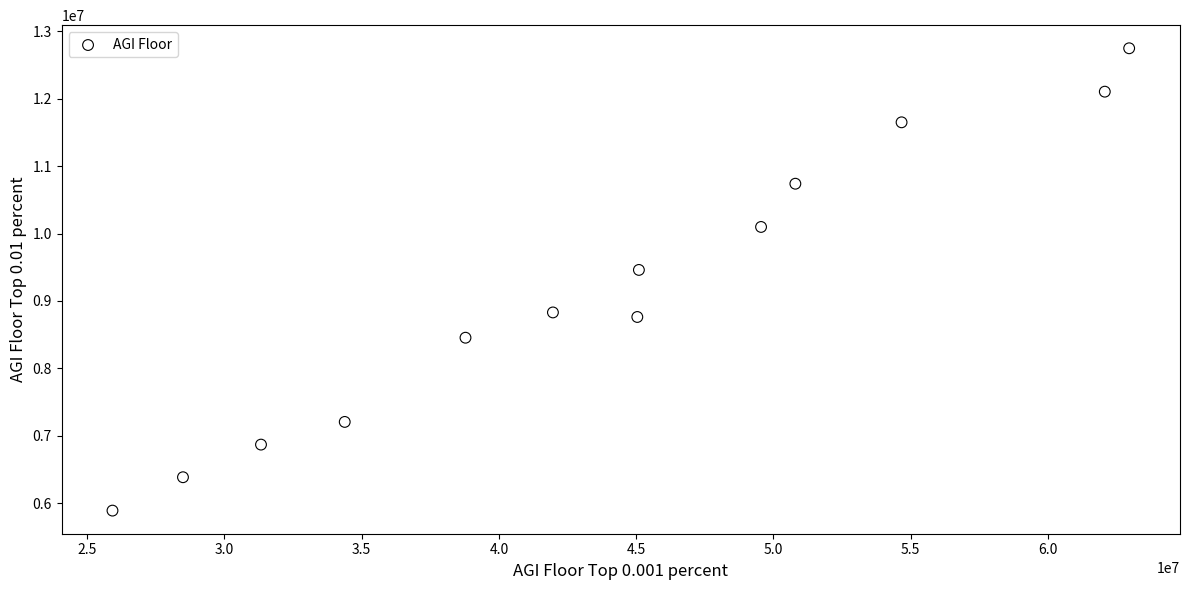

What is the range of X values (max minus min)?

37034393